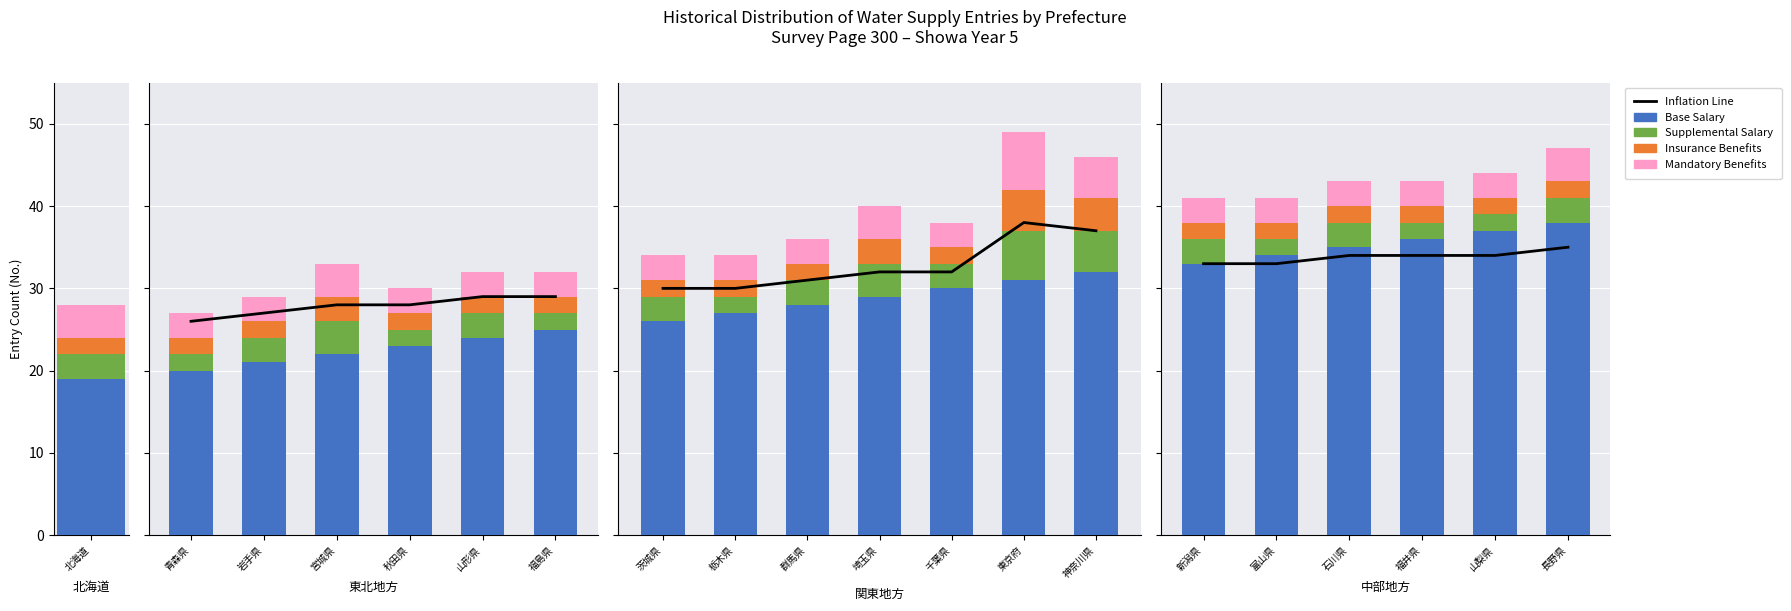

Which series has the largest range (max minus min)?

Base Salary